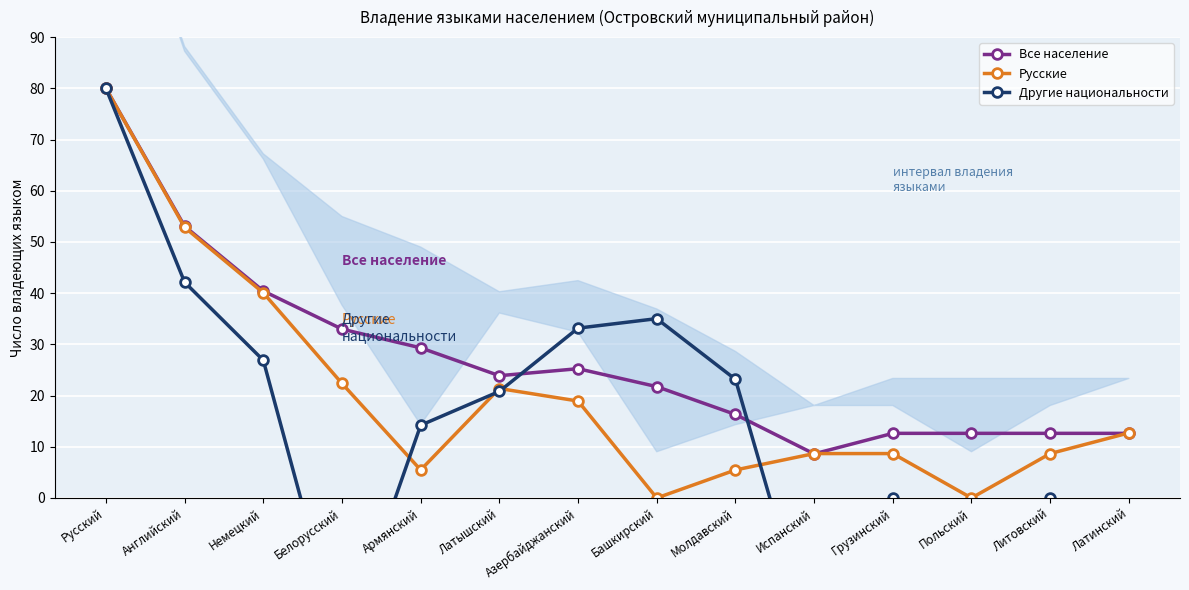

What is the value of the Другие национальности point at the 8th from the left?

35.0